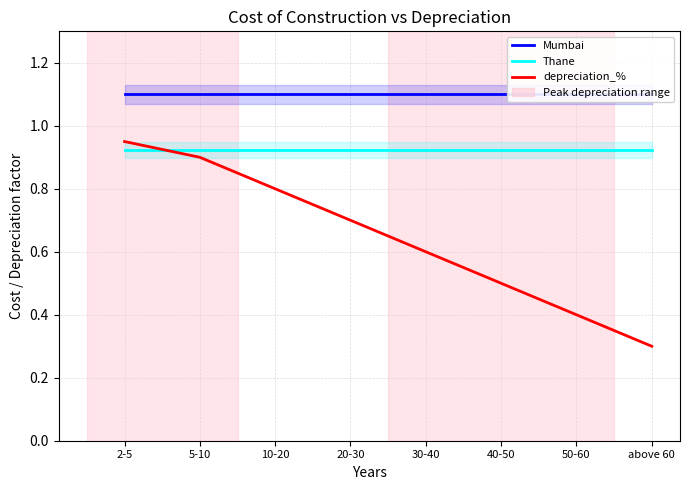

Is the value of Thane at above 60 greater than the value of depreciation_% at 40-50?

Yes